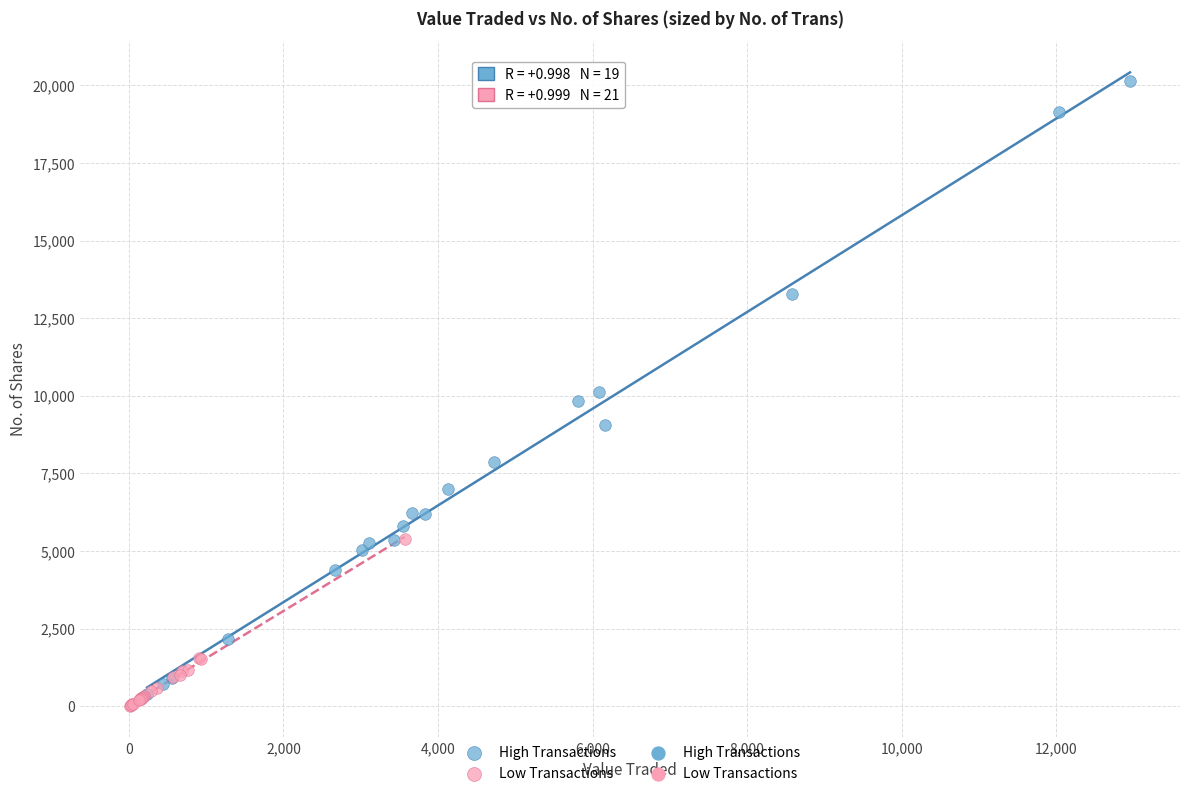

Which series has the largest Y range (max minus min)?

High Transactions